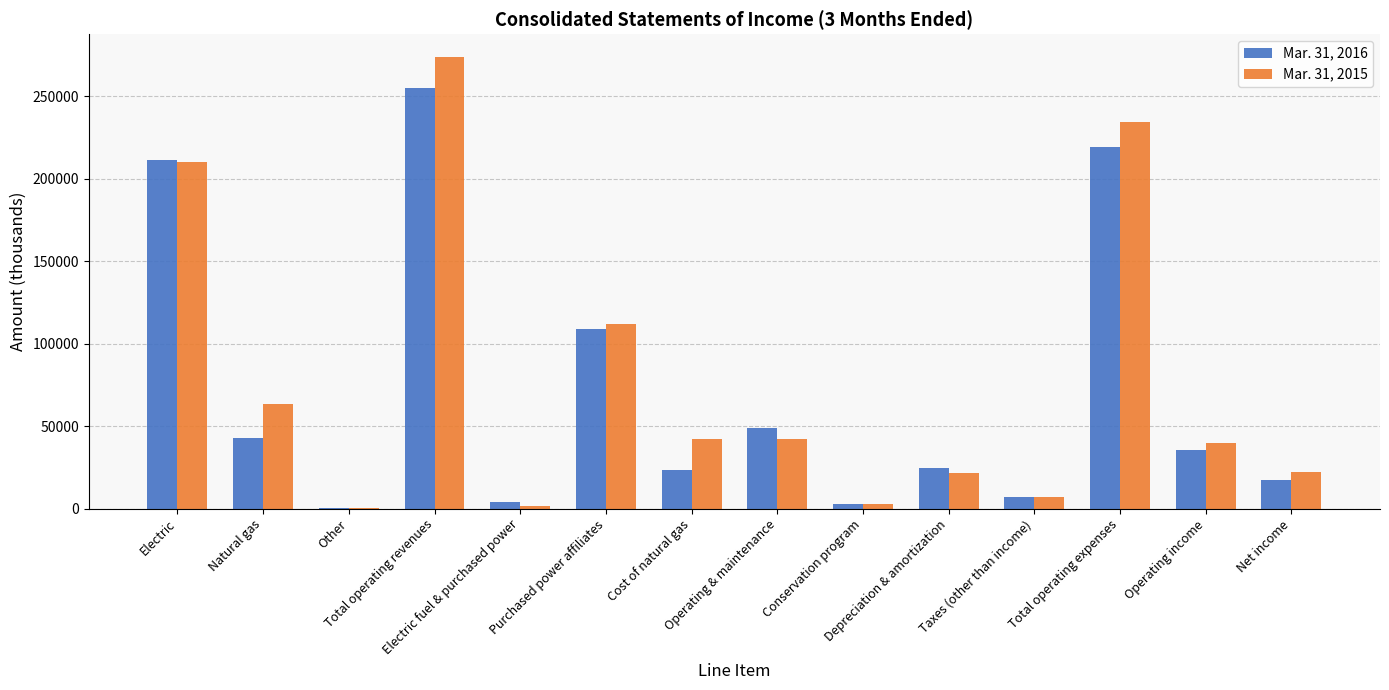

Reading right to left, what are all the values shown in this chart?

Mar. 31, 2016: 17631	35448	219402	7155	24449	3066	48619	23418	108714	3981	254850	306	43020	211524
Mar. 31, 2015: 22267	39549	234411	7232	21361	2855	42173	42438	111832	1283	273960	380	63296	210284